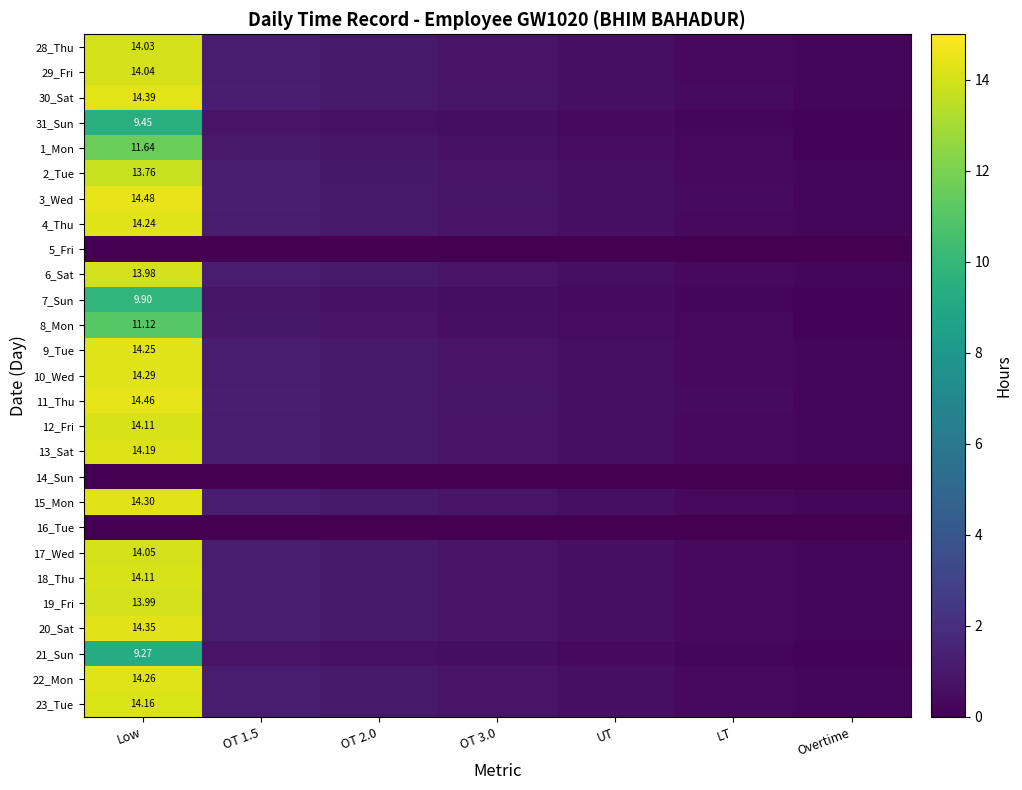

Rank the series at Overtime from lowest to highest value.

5_Fri, 14_Sun, 16_Tue, 21_Sun, 31_Sun, 7_Sun, 8_Mon, 1_Mon, 2_Tue, 6_Sat, 19_Fri, 28_Thu, 29_Fri, 17_Wed, 12_Fri, 18_Thu, 23_Tue, 13_Sat, 4_Thu, 9_Tue, 22_Mon, 10_Wed, 15_Mon, 20_Sat, 30_Sat, 11_Thu, 3_Wed